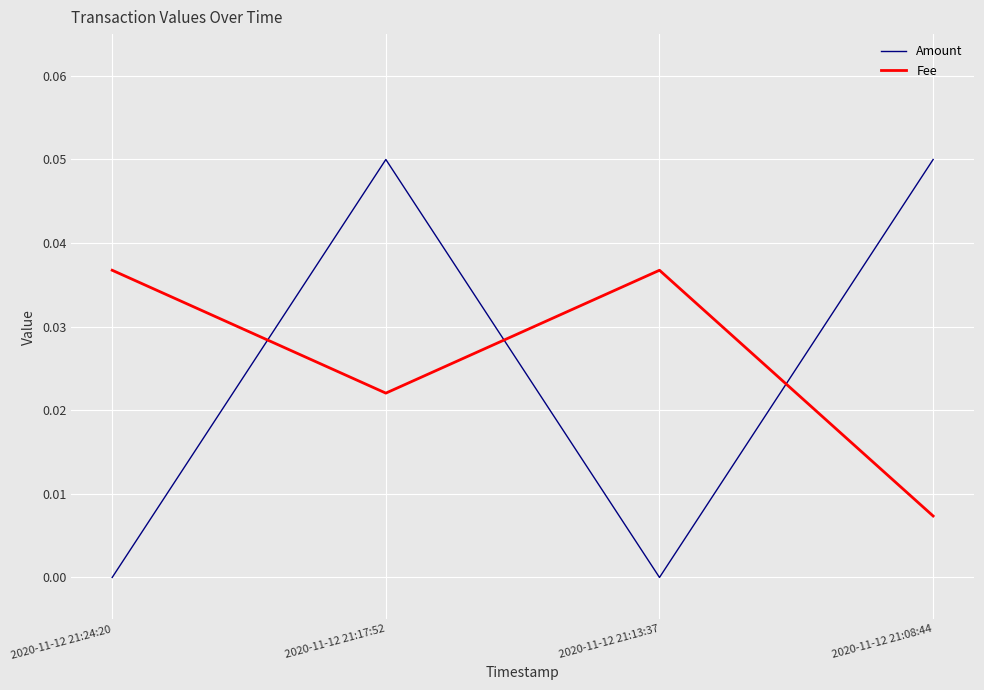

How many series are shown in this chart?

2